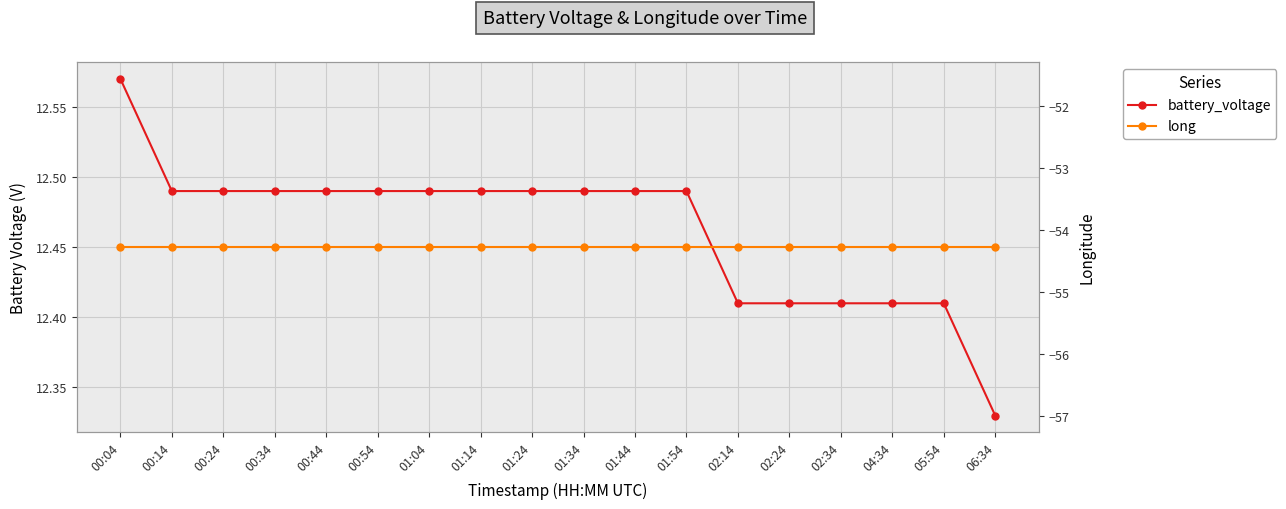

Is it true that long equals -54.3 at 01:14?

True